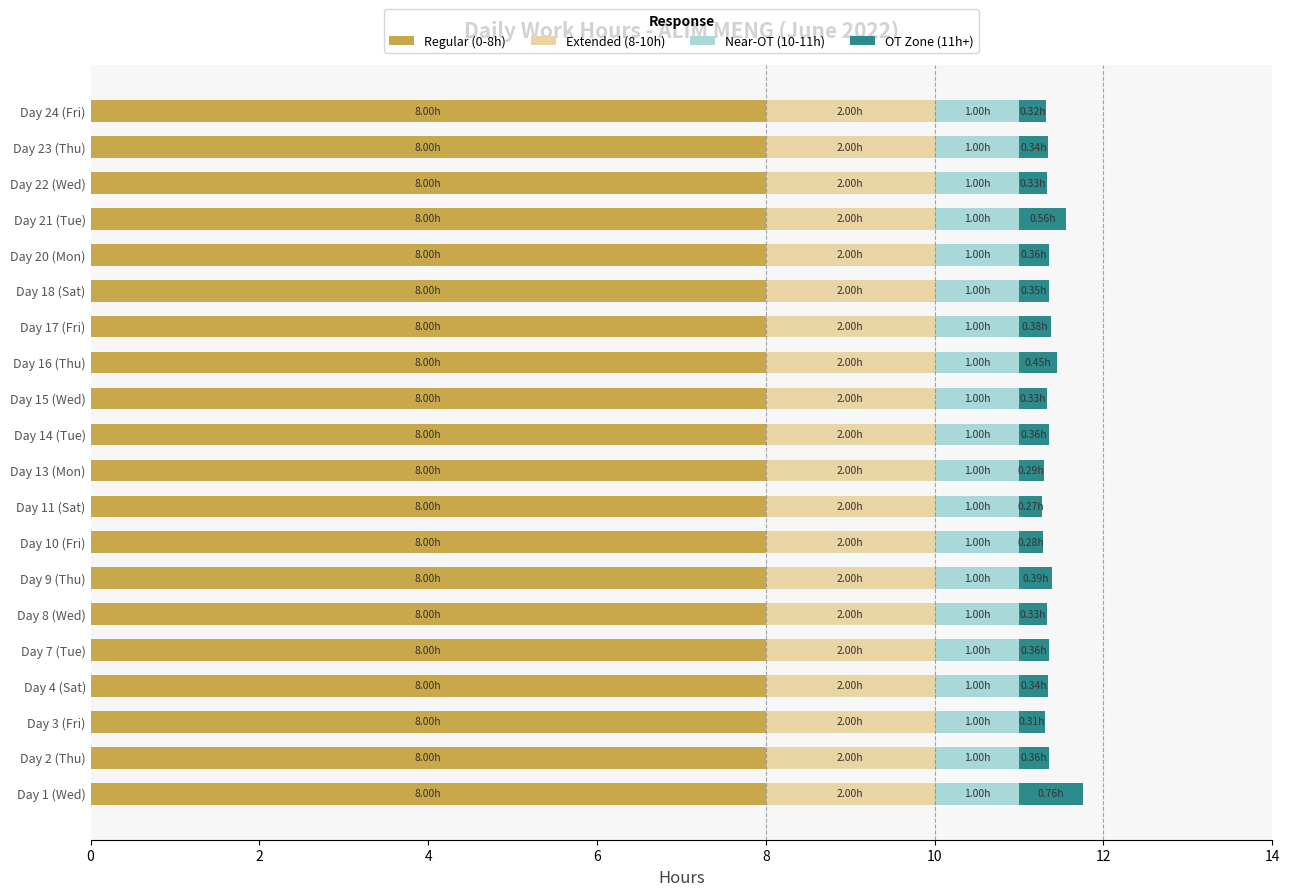

What is the total value across all series at Day 1 (Wed)?

11.8